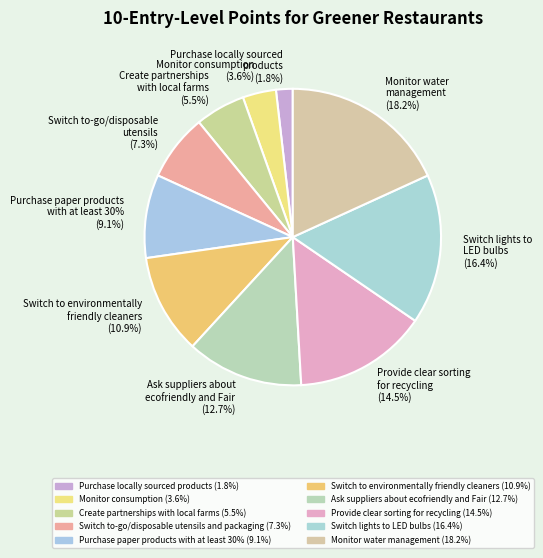

Which category has the smallest portion of the pie?

Purchase locally sourced products